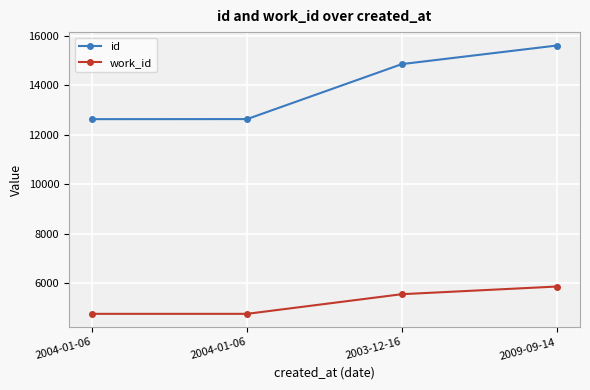

The work_id series shows 5871 at 2009-09-14. True or false?

True